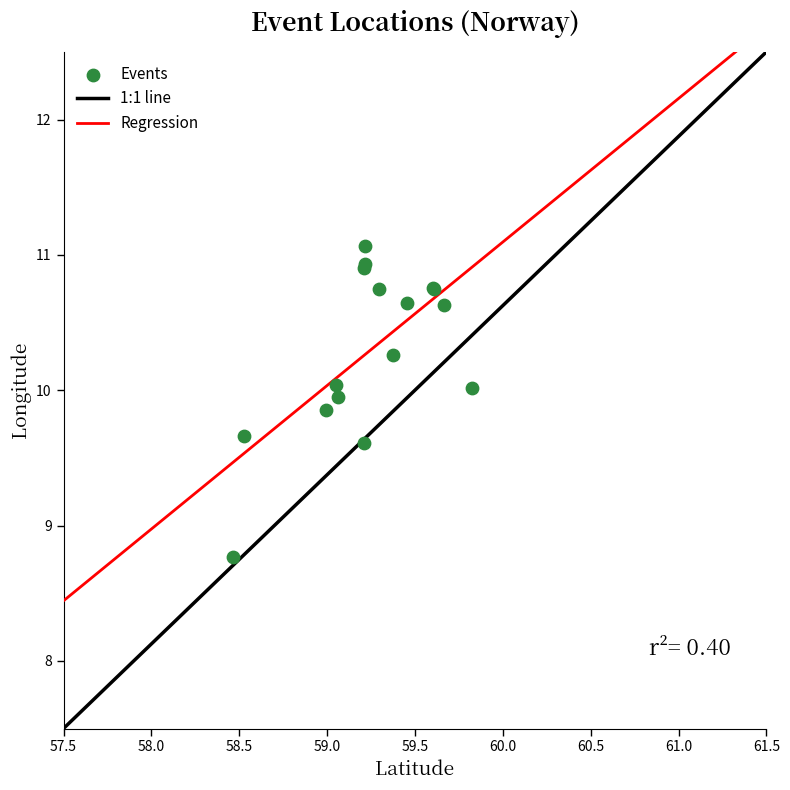

What Y value in the scatter plot is closest to 9?

8.8